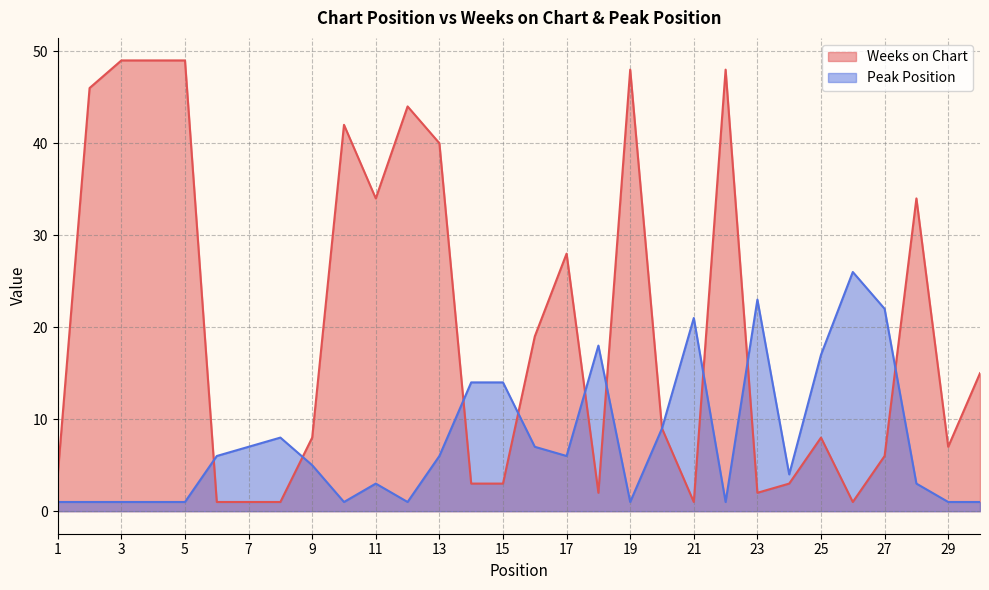

At how many categories does at least one series exceed 27?

12